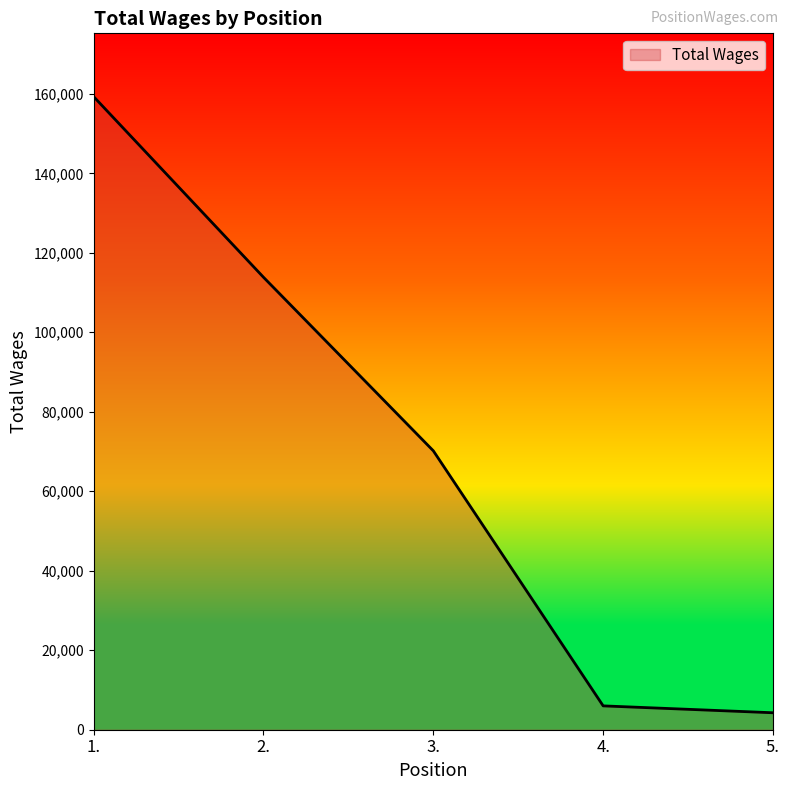

Where does the data first go above 70174?

1.